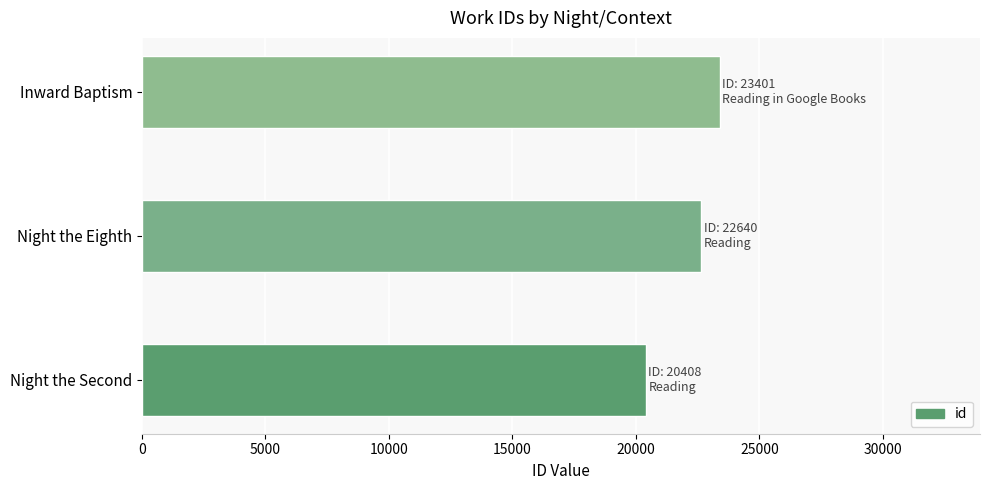

How many values are below 22640?

1